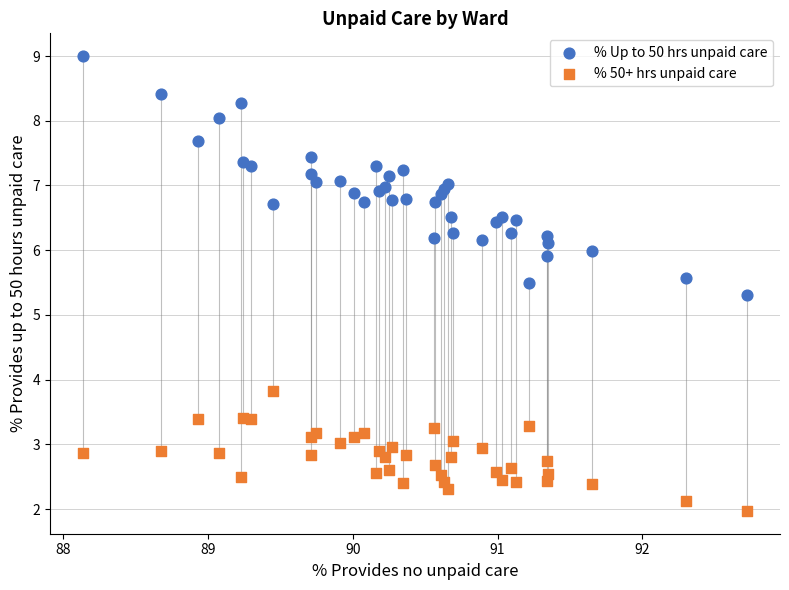

Which series has the widest spread of Y values?

% Up to 50 hrs unpaid care